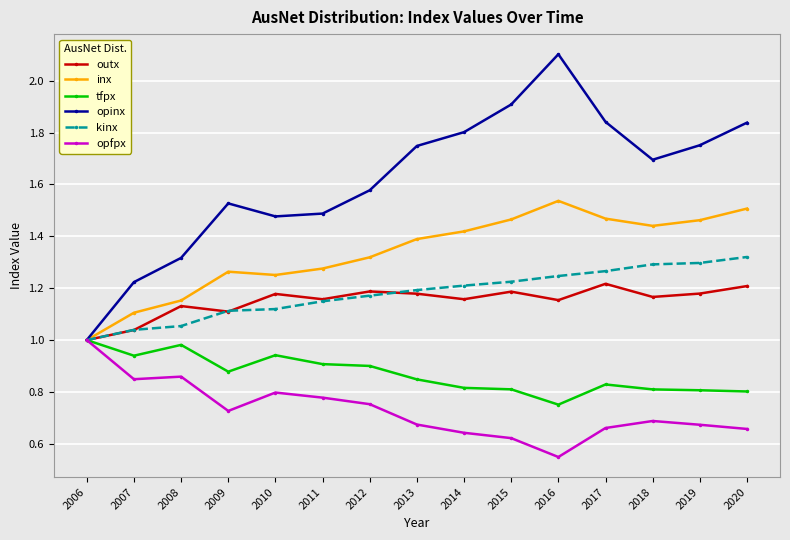

What is the total value across all series at 2007?

6.2